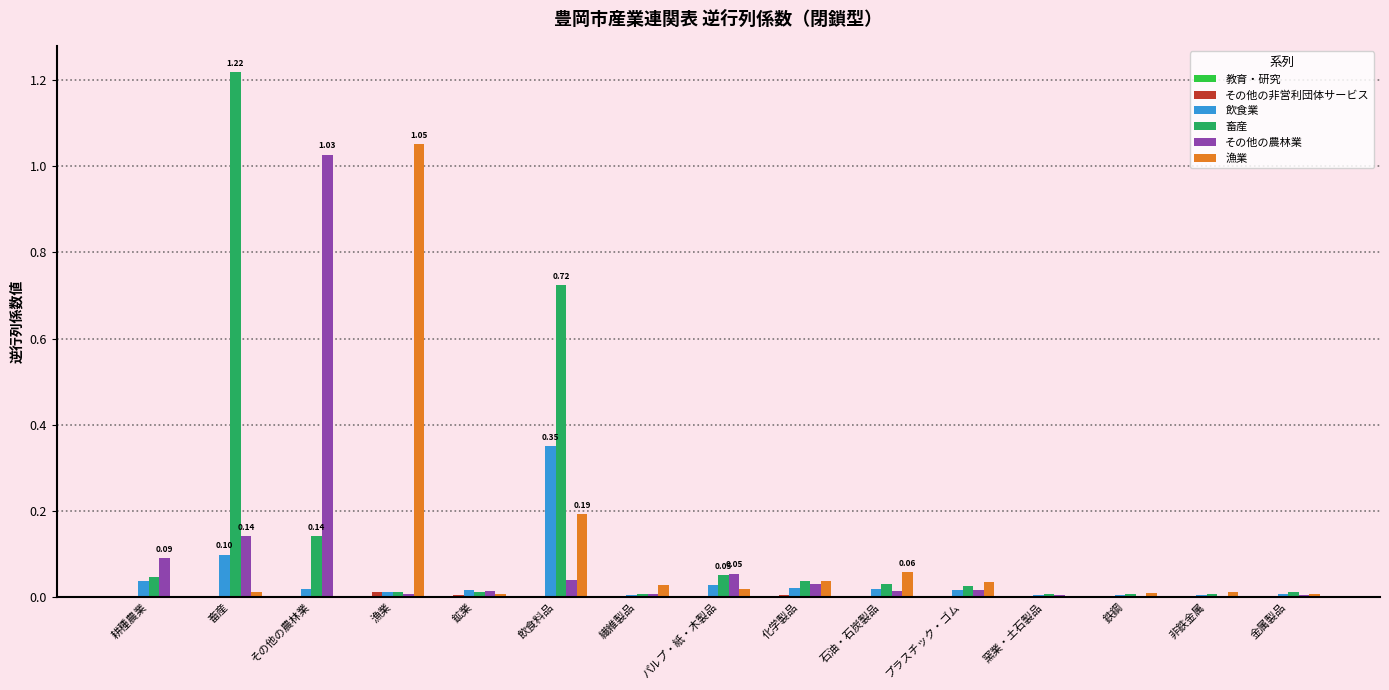

Between その他の農林業 and プラスチック・ゴム, which series saw the biggest shift?

その他の農林業